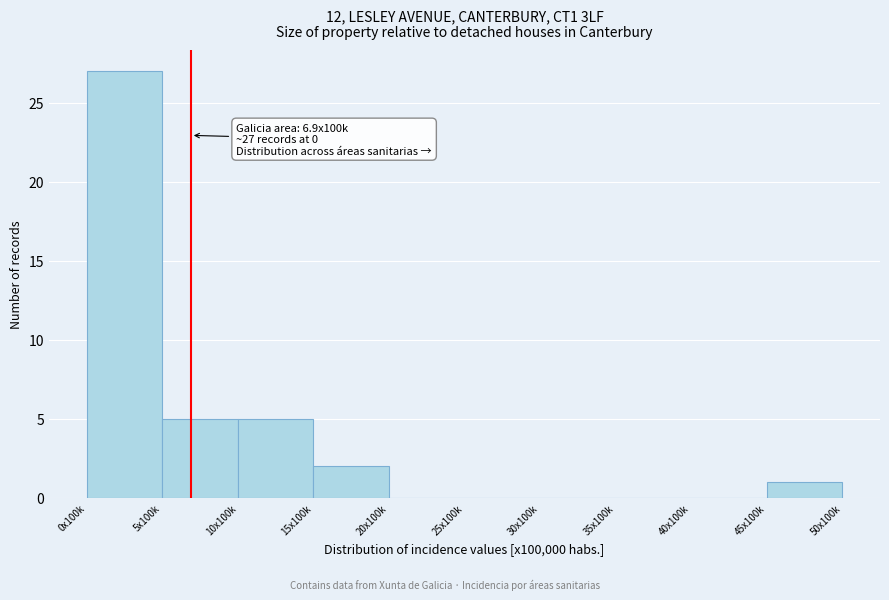

Reading left to right, transcribe all the data shown in this chart.

0x100k=27	5x100k=5	10x100k=5	15x100k=2	20x100k=0	25x100k=0	30x100k=0	35x100k=0	40x100k=0	45x100k=1